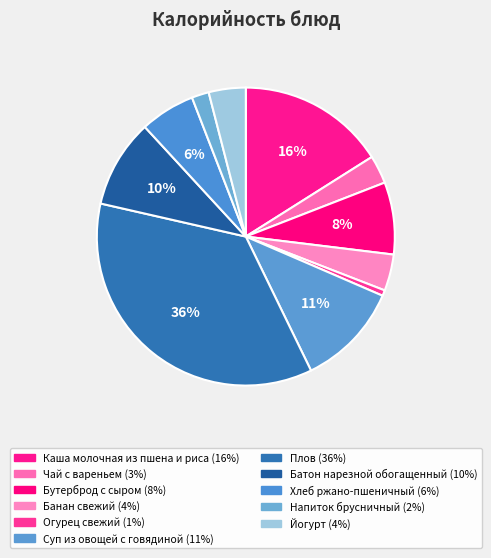

To the nearest percent, what is the average slice percentage?

9%